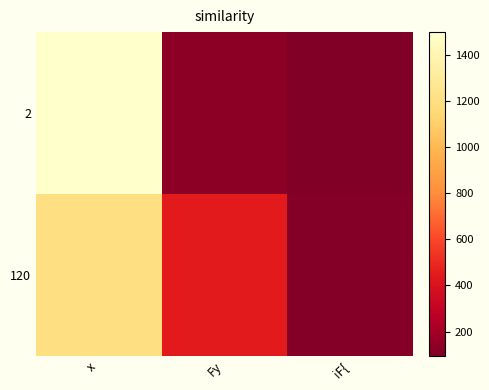

How many distinct data groups are displayed?

2